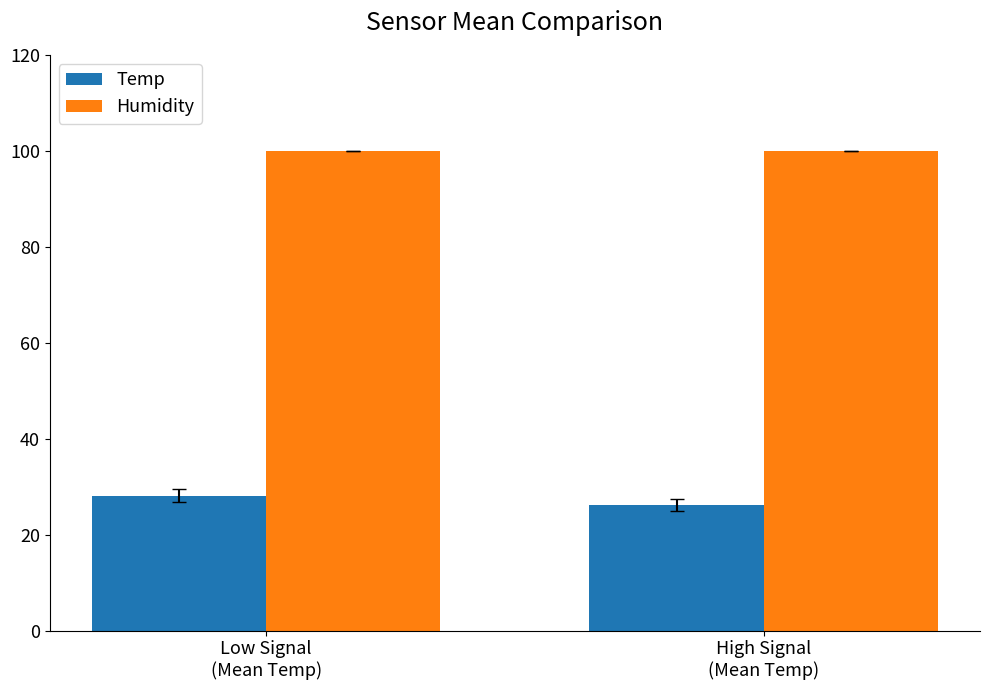

What value does the Humidity series have at Low Signal
(Mean Temp)?

99.9